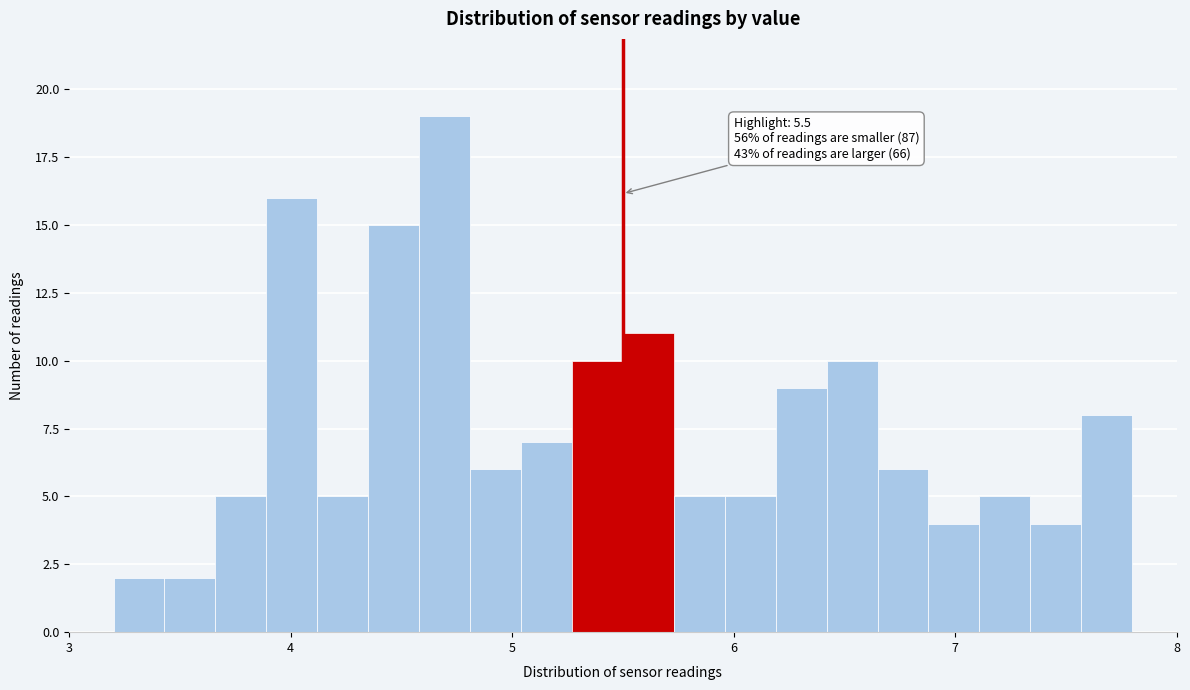

Read against the x-axis, roughly where is the centre of the tallest bar?

4.7